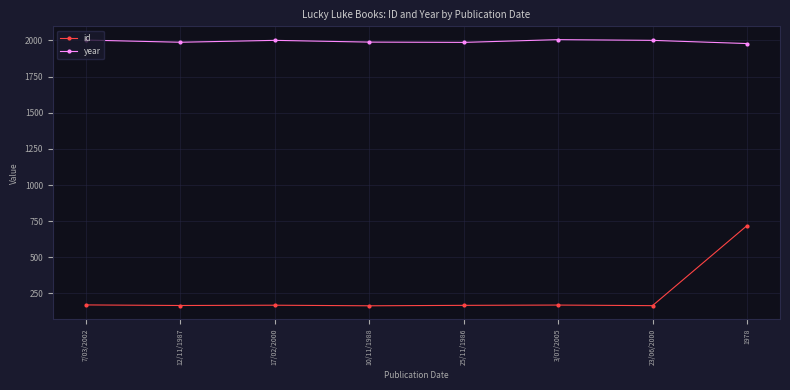

What is the label of the 4th point from the left?

10/11/1988